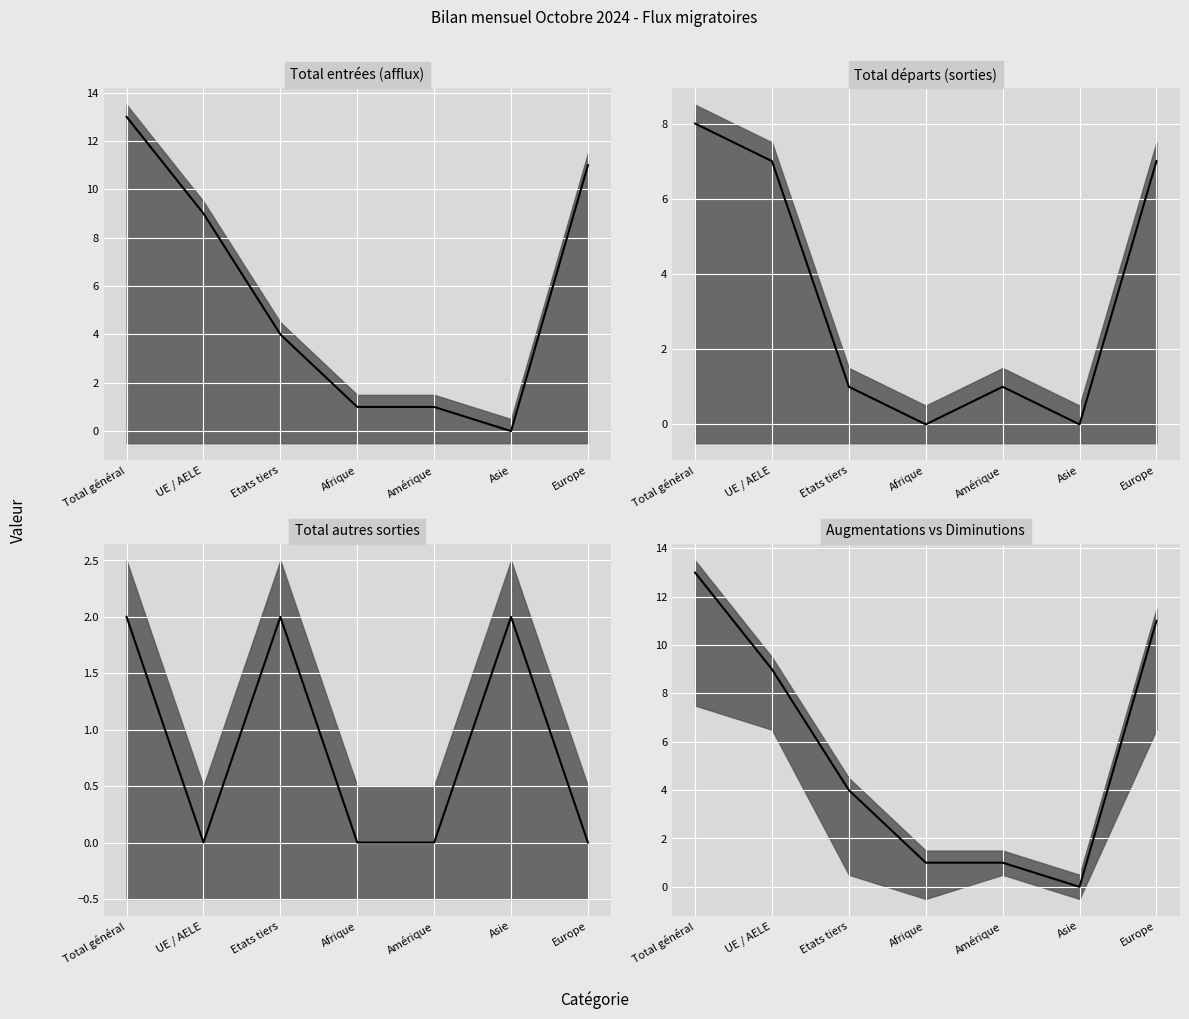

How many intersections are there between Total départs (sorties) and Total autres sorties?

3